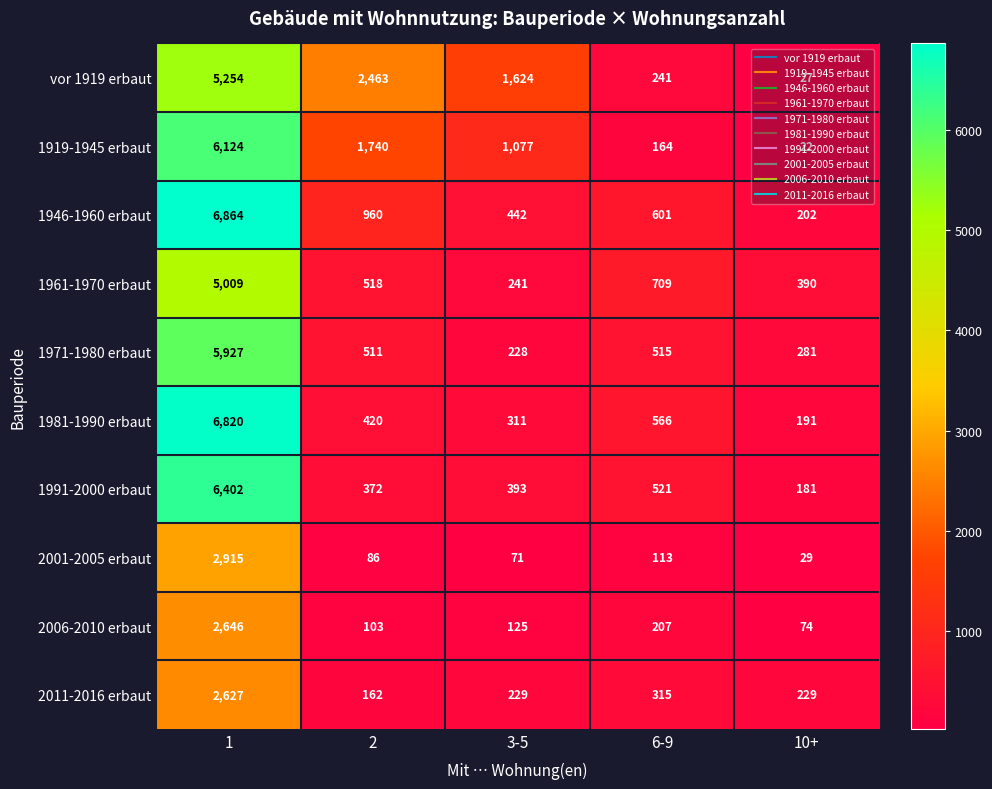

At which label is 1991-2000 erbaut closest to 3291?

6-9